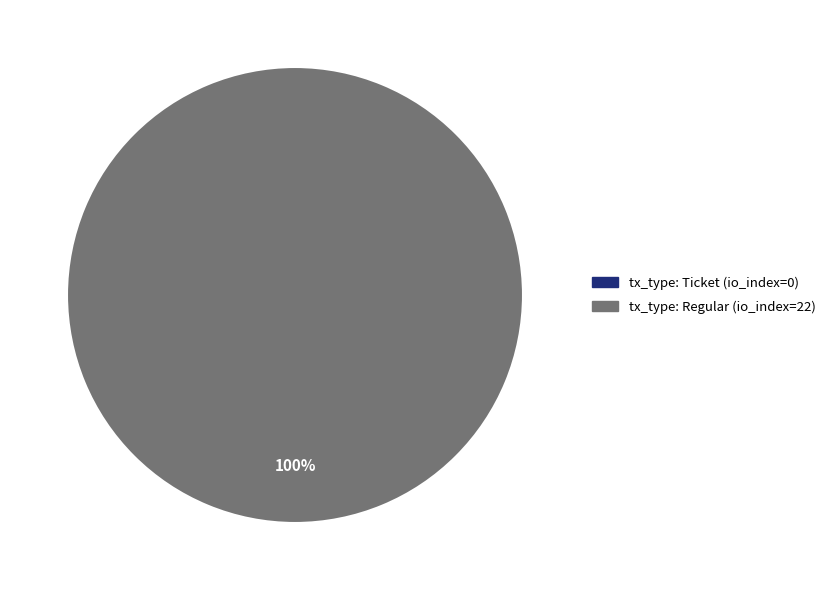

What is the total percentage of tx_type: Ticket (io_index=0) and tx_type: Regular (io_index=22)?

100.0%